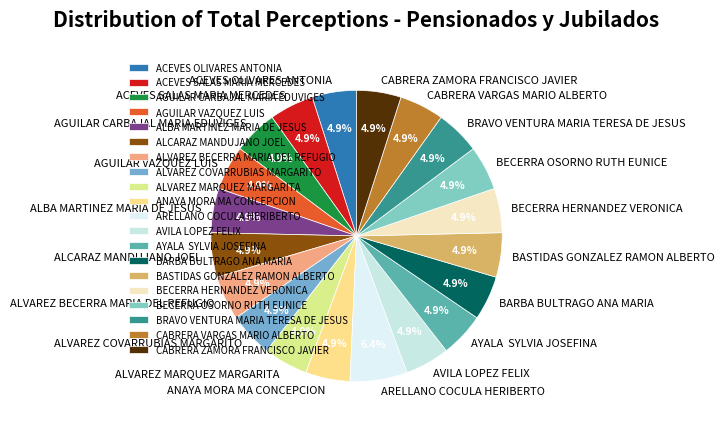

What is the ratio of the value at BRAVO VENTURA MARIA TERESA DE JESUS to the value at CABRERA ZAMORA FRANCISCO JAVIER?

1.0